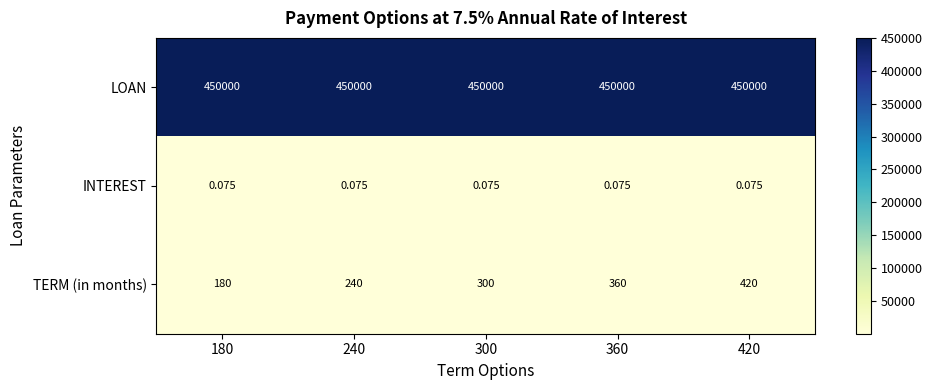

Between 240 and 360, which series saw the biggest shift?

TERM (in months)